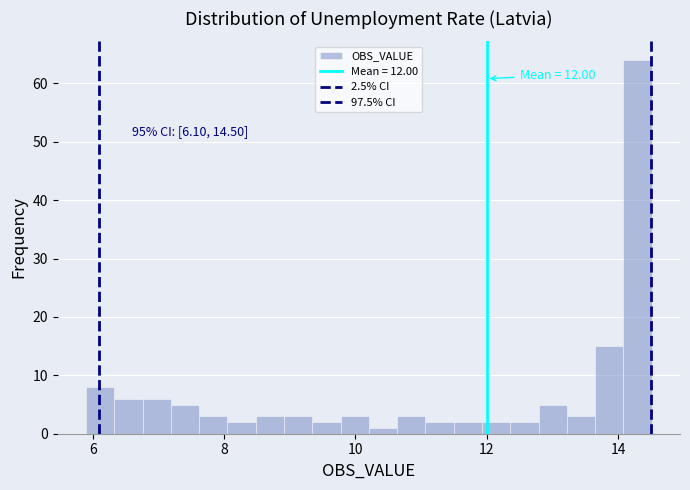

Around what value on the x-axis is the tallest bar? Give the approximate position of its centre, as read against the axis.

14.2